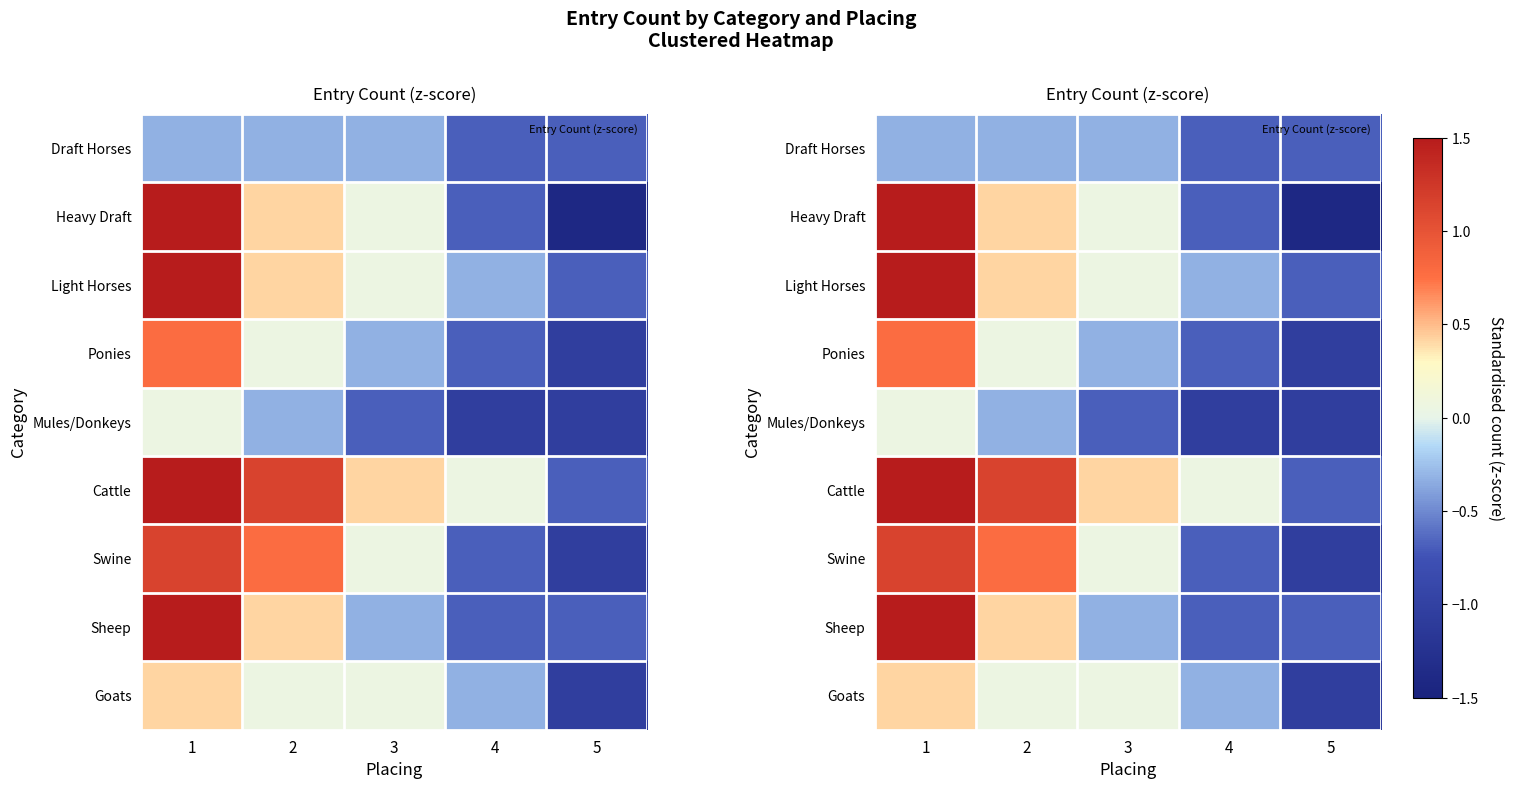

At which label does Goats first exceed 0?

1